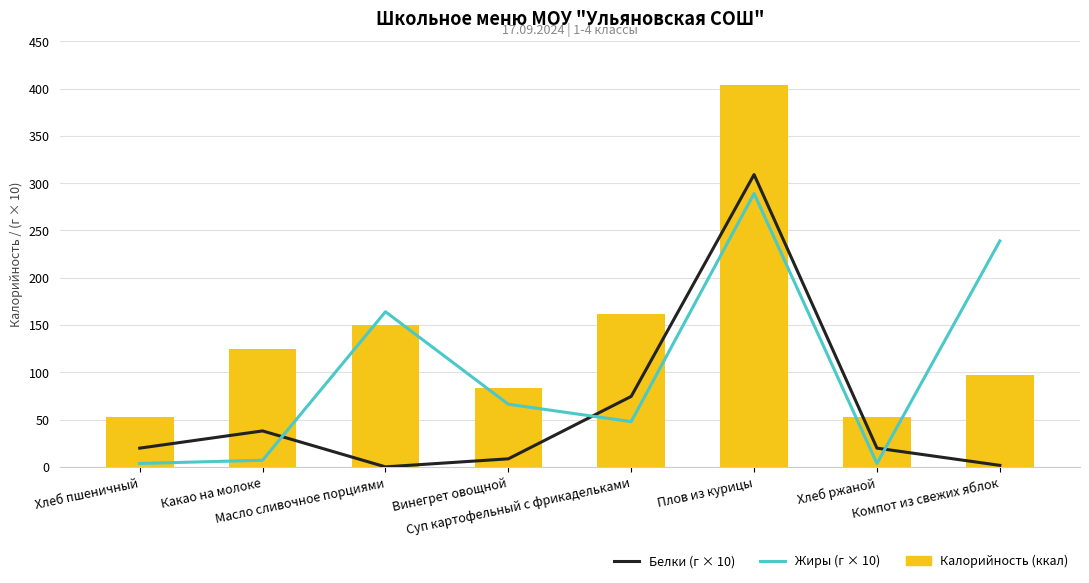

Read the Калорийность (ккал) value at Хлеб ржаной.

52.2